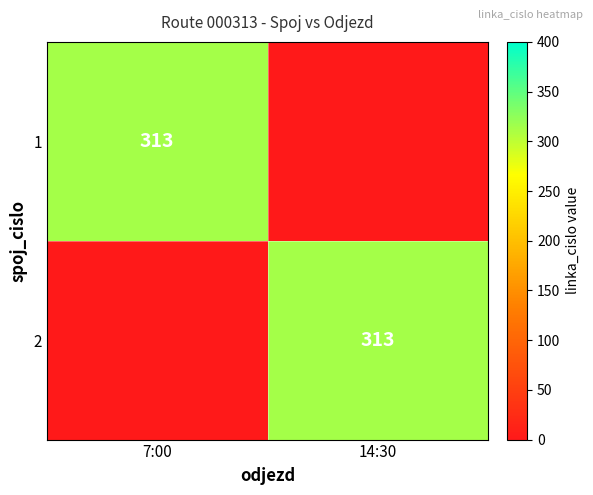

The 1 series shows 313 at 7:00. True or false?

True